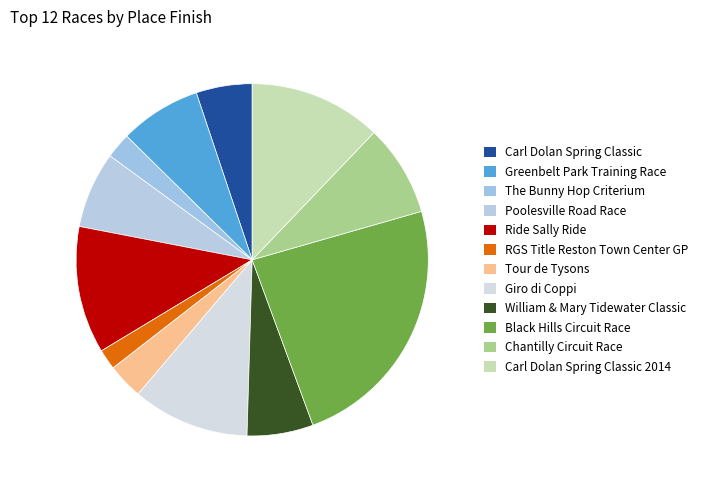

How many slices are in this pie chart?

12